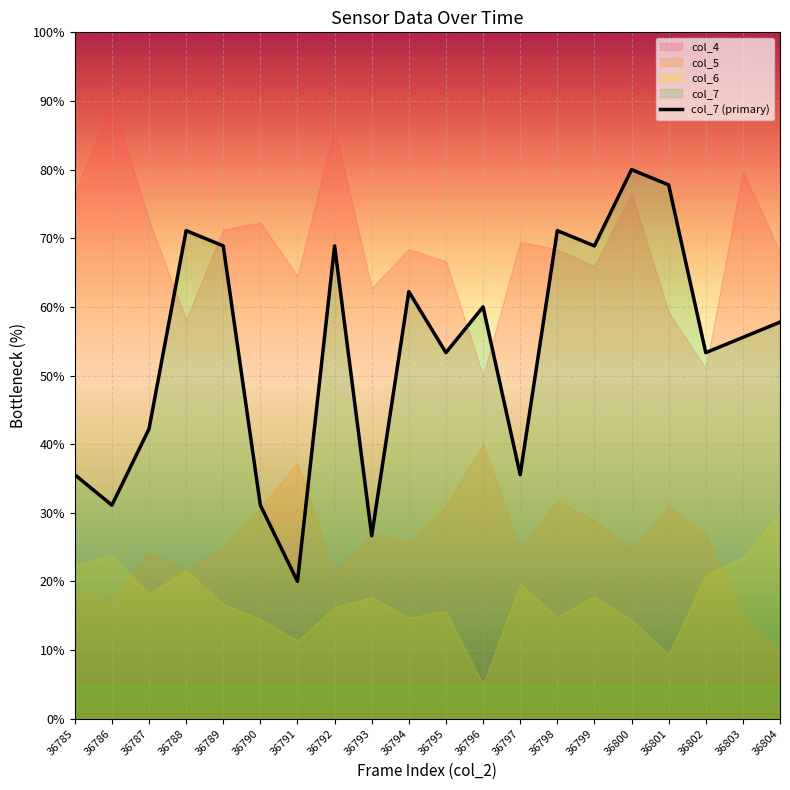

At which category does the chart reach its minimum across all series?

36791